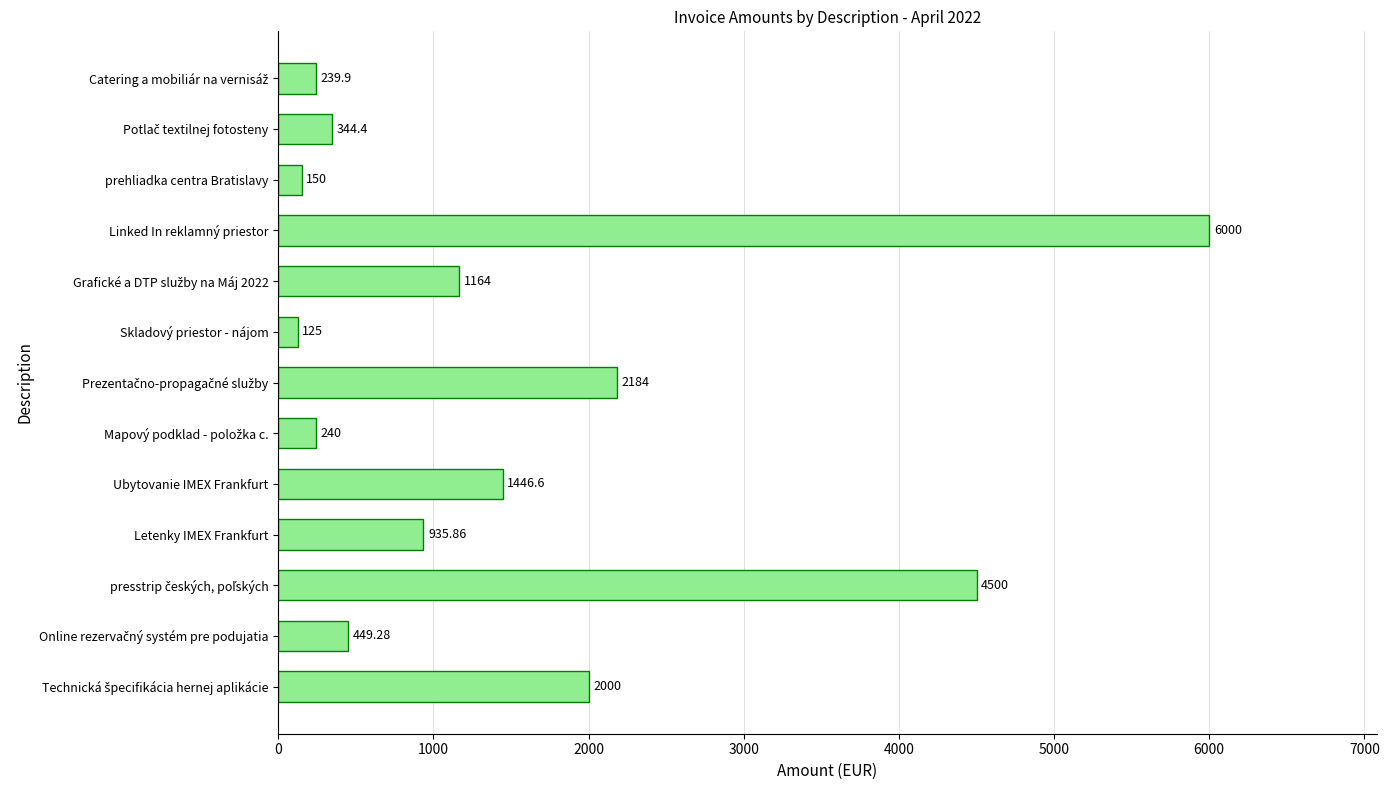

What is the smallest value displayed?

125.0